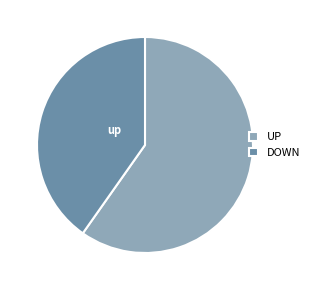

Rank the categories by value from lowest to highest.

DOWN, UP